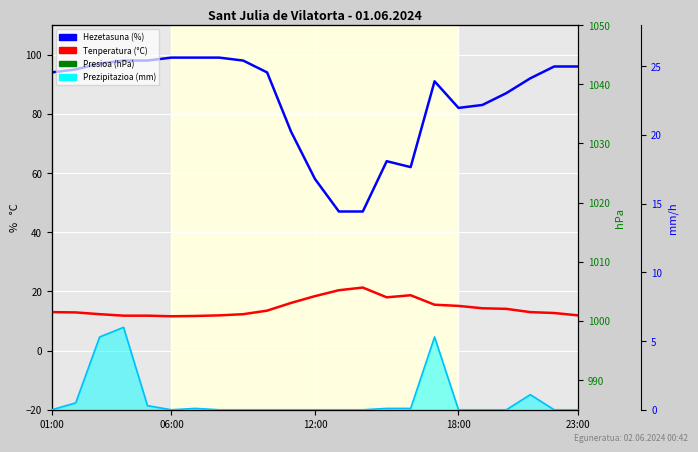

What is the minimum value for Presioa (hPa)?

956.3